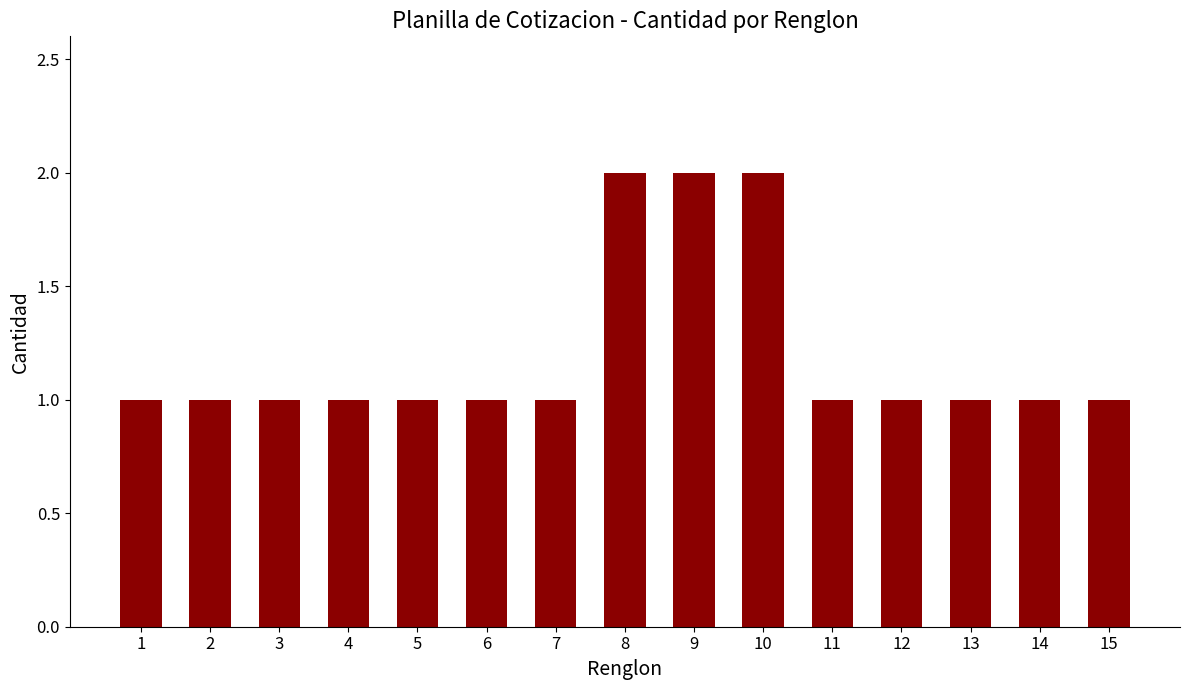

Reading left to right, extract all data points from this chart.

1=1	2=1	3=1	4=1	5=1	6=1	7=1	8=2	9=2	10=2	11=1	12=1	13=1	14=1	15=1